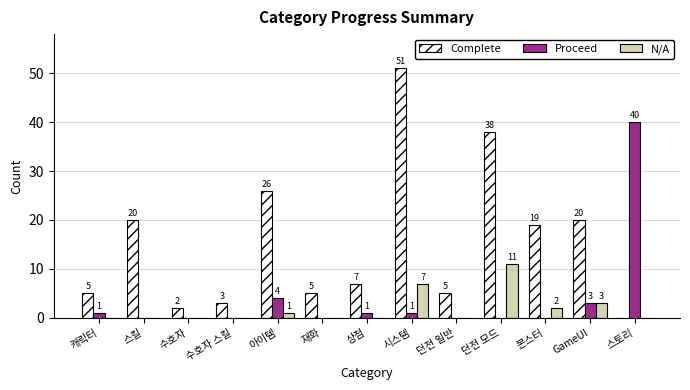

Reading left to right, what are all the values shown in this chart?

Complete: 캐릭터=5	스킬=20	수호자=2	수호자 스킬=3	아이템=26	재화=5	상점=7	시스템=51	던전 일반=5	던전 모드=38	몬스터=19	GameUI=20	스토리=0
Proceed: 캐릭터=1	스킬=0	수호자=0	수호자 스킬=0	아이템=4	재화=0	상점=1	시스템=1	던전 일반=0	던전 모드=0	몬스터=0	GameUI=3	스토리=40
N/A: 캐릭터=0	스킬=0	수호자=0	수호자 스킬=0	아이템=1	재화=0	상점=0	시스템=7	던전 일반=0	던전 모드=11	몬스터=2	GameUI=3	스토리=0